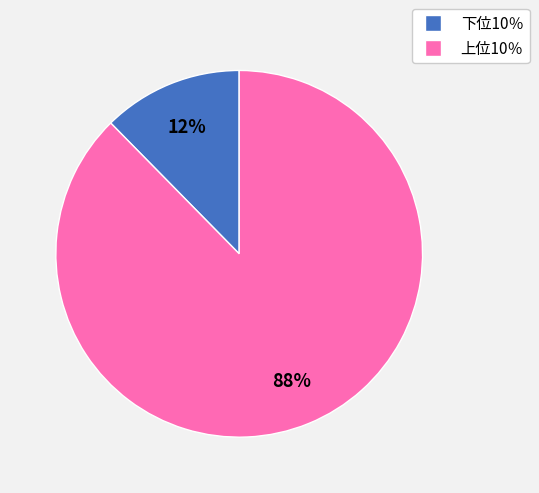

Which has a higher value, 下位10％ or 上位10％?

上位10％